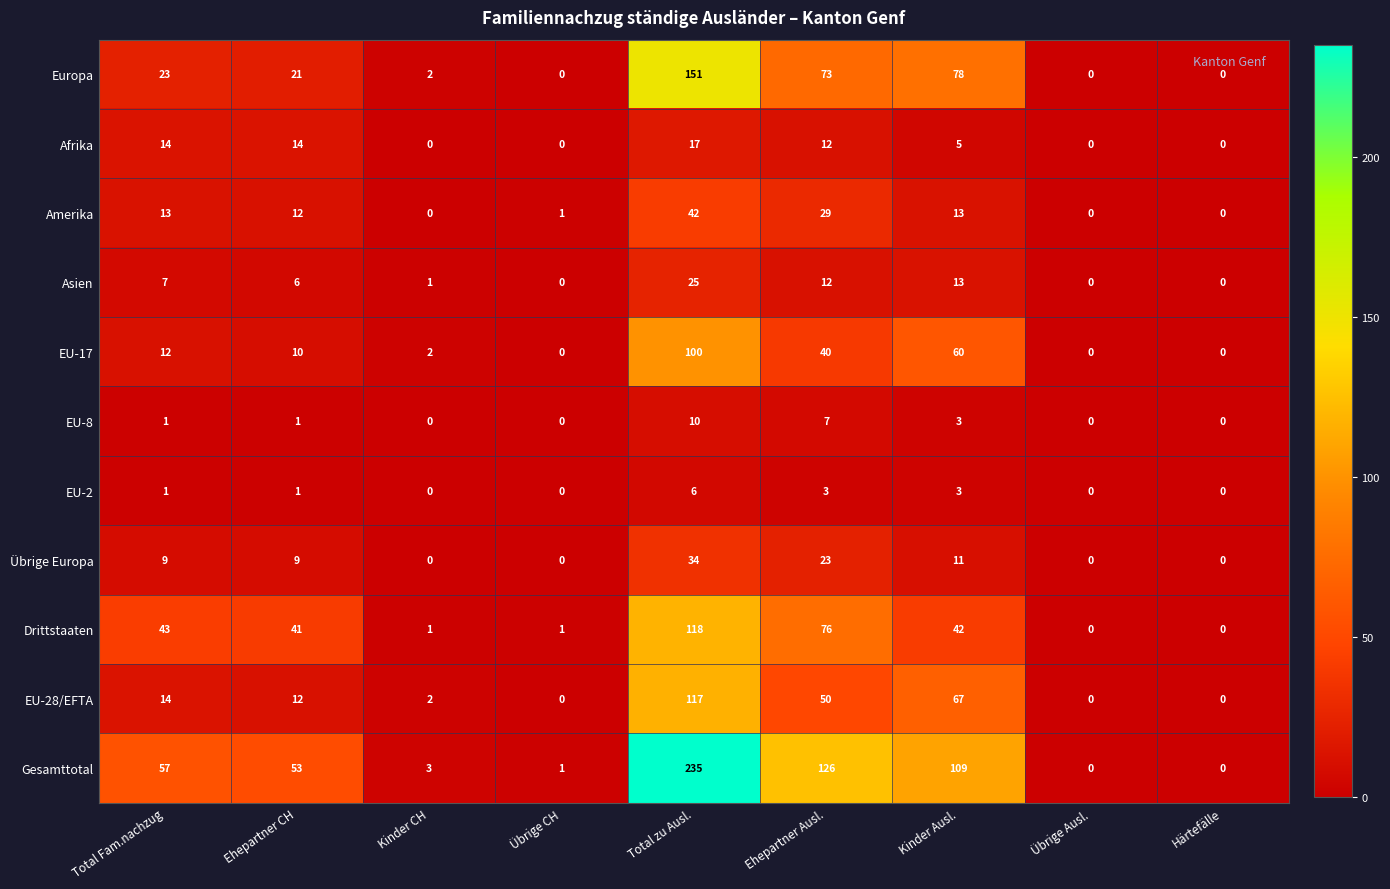

What is the total value across all series at Ehepartner Ausl.?

451